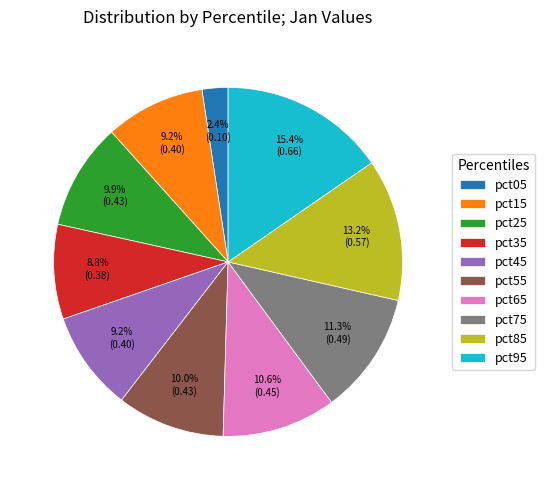

How many slices are in this pie chart?

10